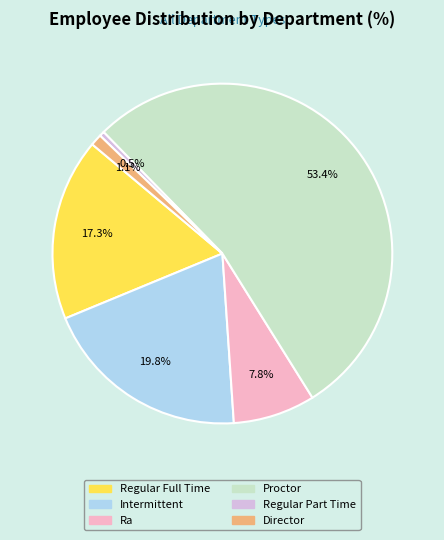

Rank the categories by value from highest to lowest.

Proctor, Intermittent, Regular Full Time, Ra, Director, Regular Part Time